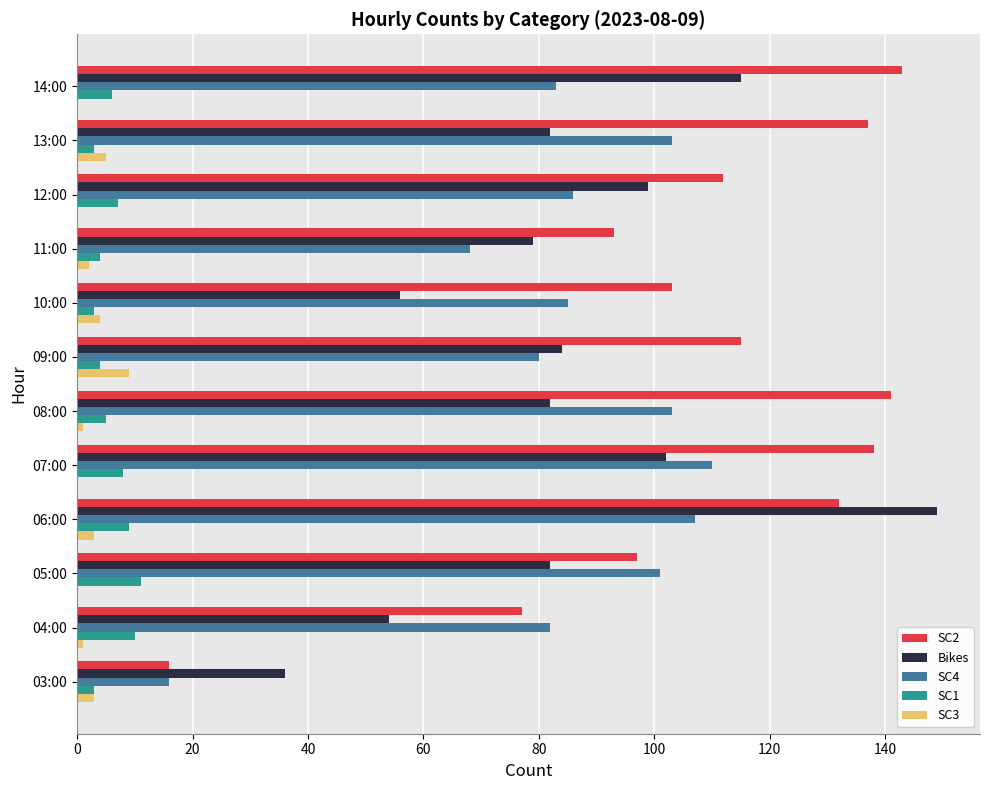

How many categories are shown in the chart?

12